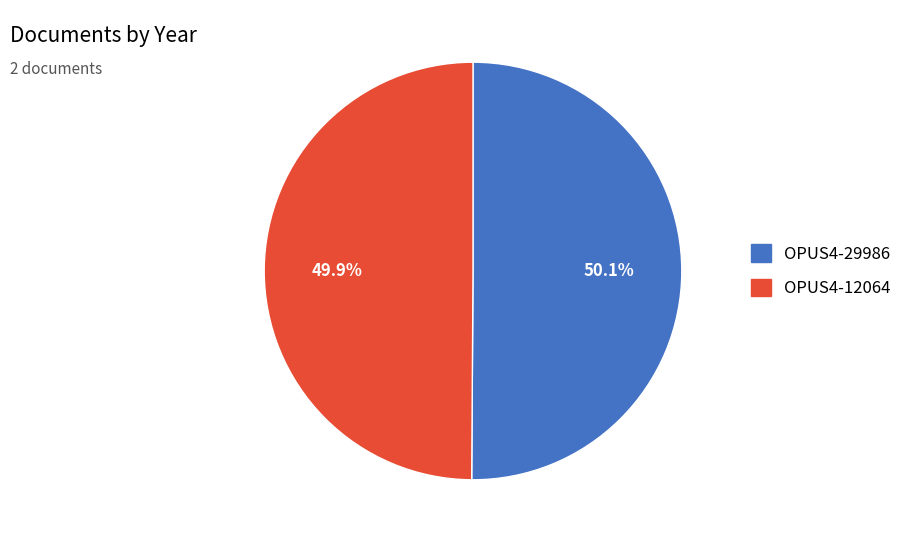

How many segments does this pie chart have?

2